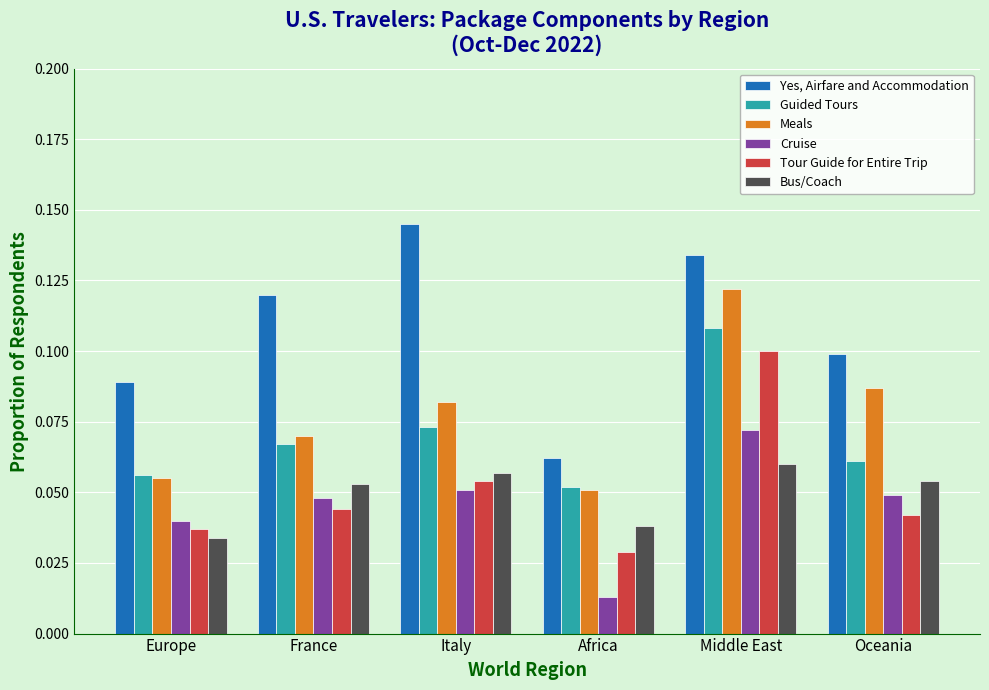

Which label corresponds to the largest value in the chart?

Italy